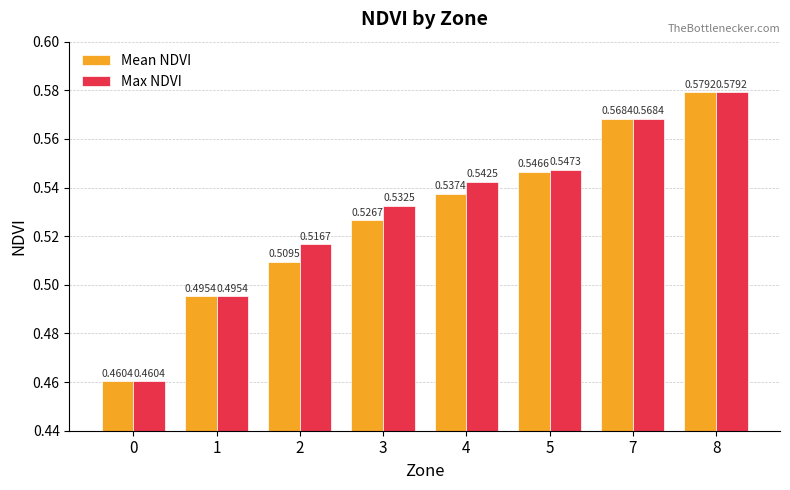

What are all the series names shown in the legend?

Mean NDVI, Max NDVI